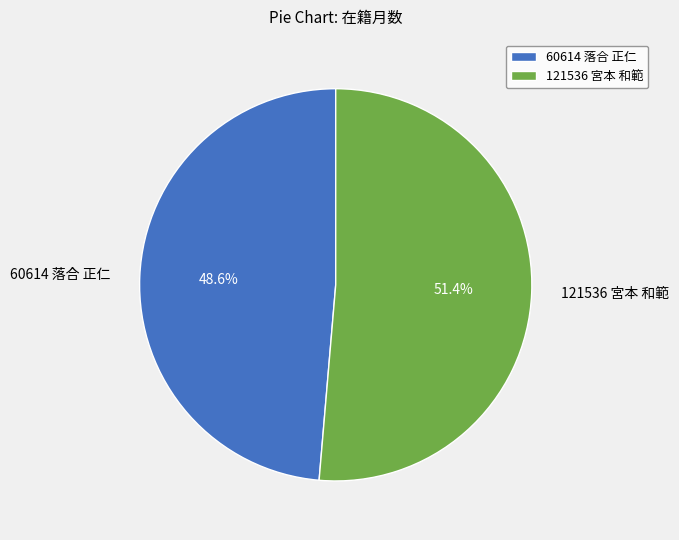

Rank the categories by value from highest to lowest.

121536 宮本 和範, 60614 落合 正仁